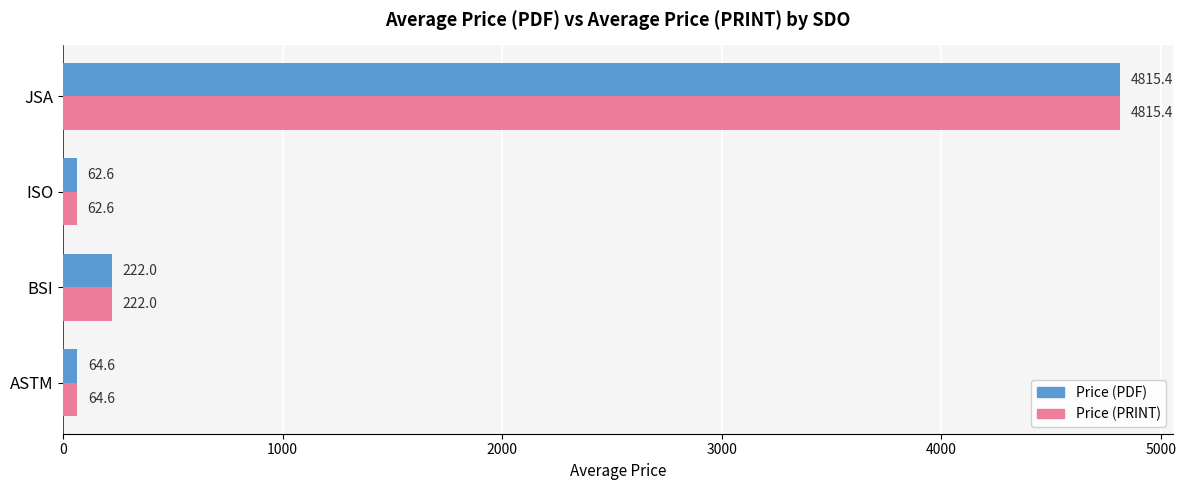

What are all the series names shown in the legend?

Price (PDF), Price (PRINT)